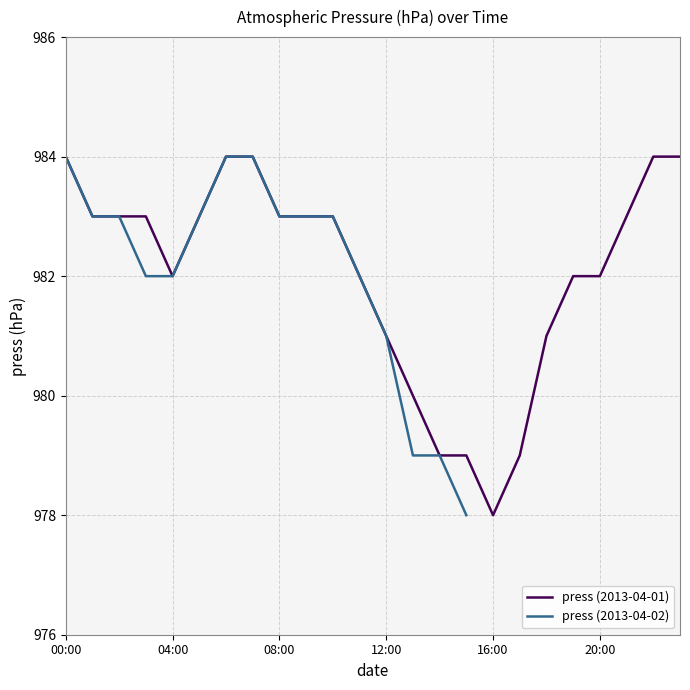

What is the sum of the values at 2013-04-02 11:00 and 2013-04-01 17:00?

1961